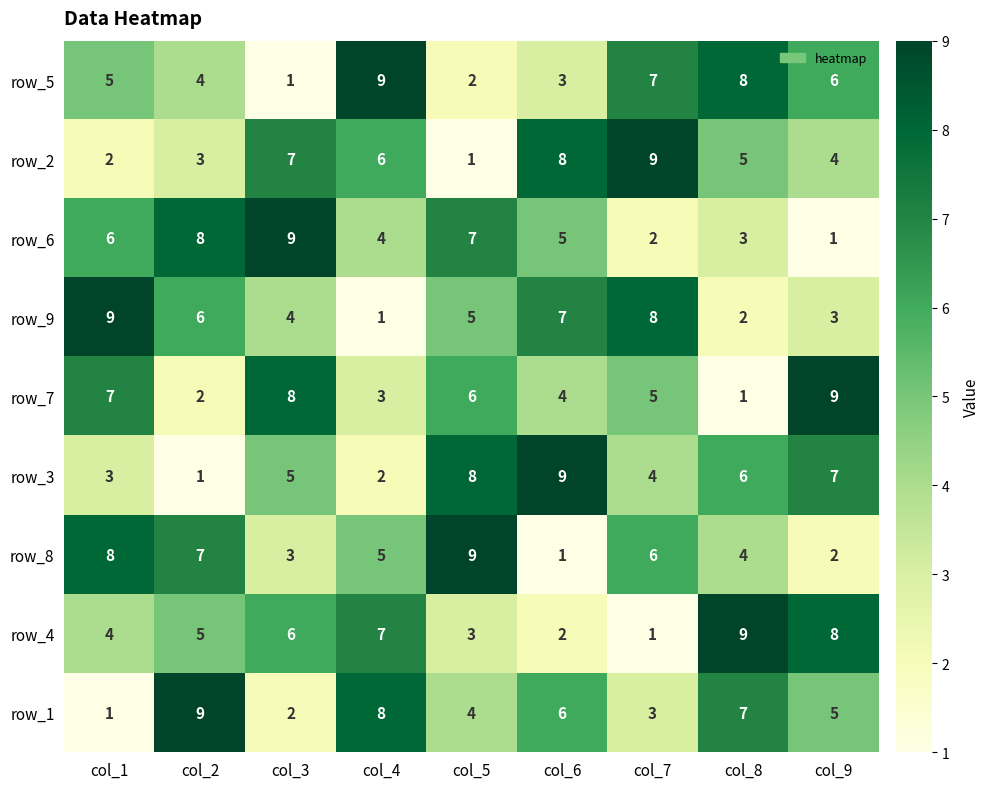

Where is row_8 nearest to the value 5?

col_4